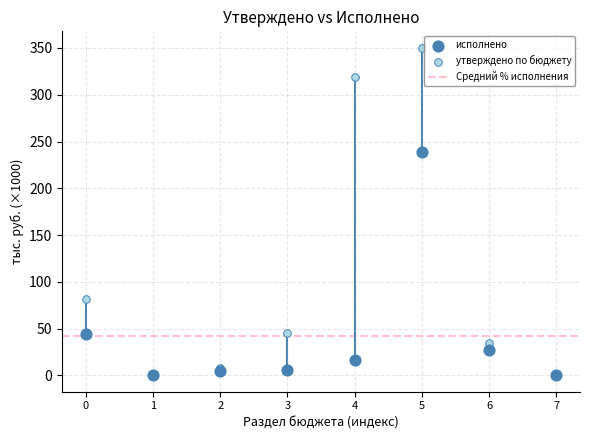

In the утверждено по бюджету series, what Y value is closest to 175?

81.9